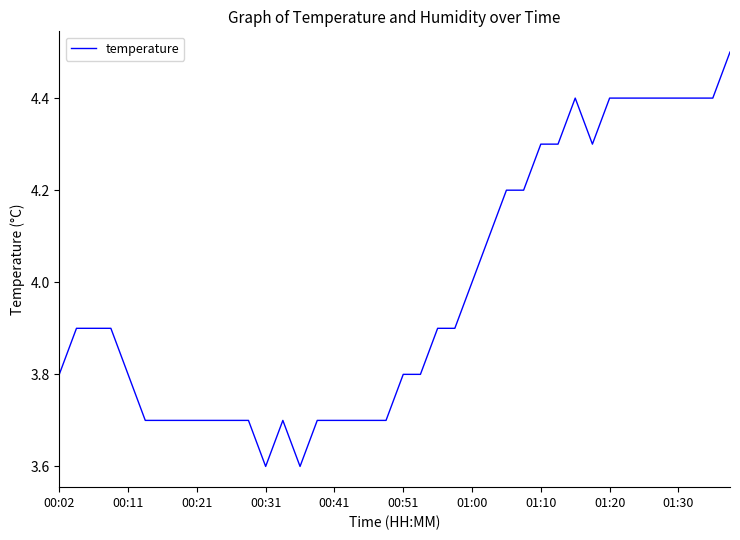

What is the minimum value shown in the chart?

3.6